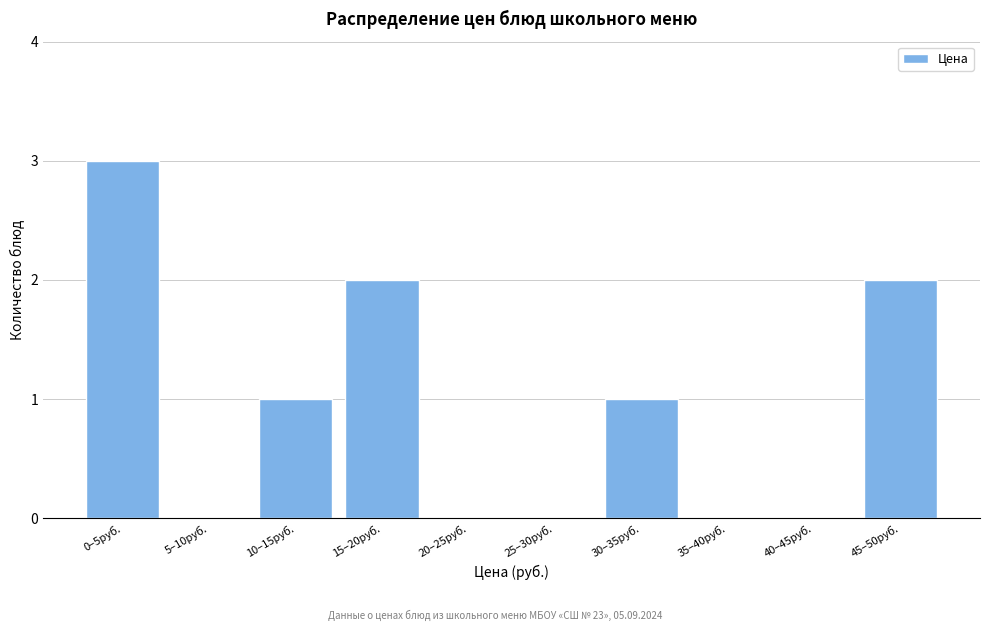

Reading left to right, extract all data points from this chart.

0–5руб.=3	5–10руб.=0	10–15руб.=1	15–20руб.=2	20–25руб.=0	25–30руб.=0	30–35руб.=1	35–40руб.=0	40–45руб.=0	45–50руб.=2